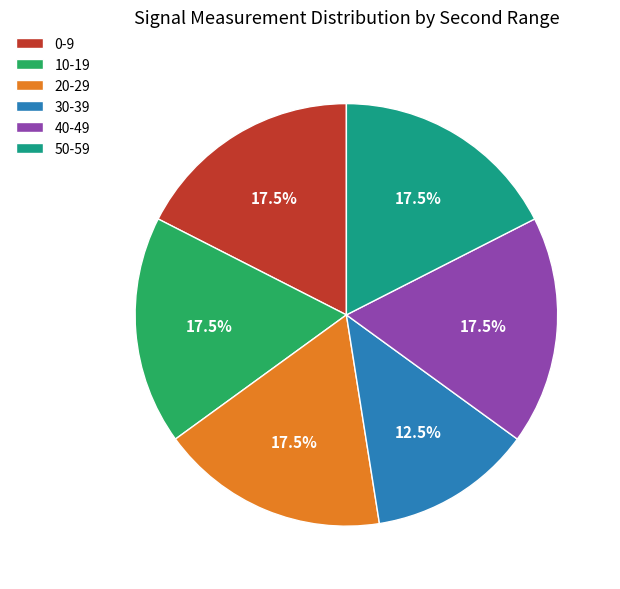

Does any single category account for the majority?

No